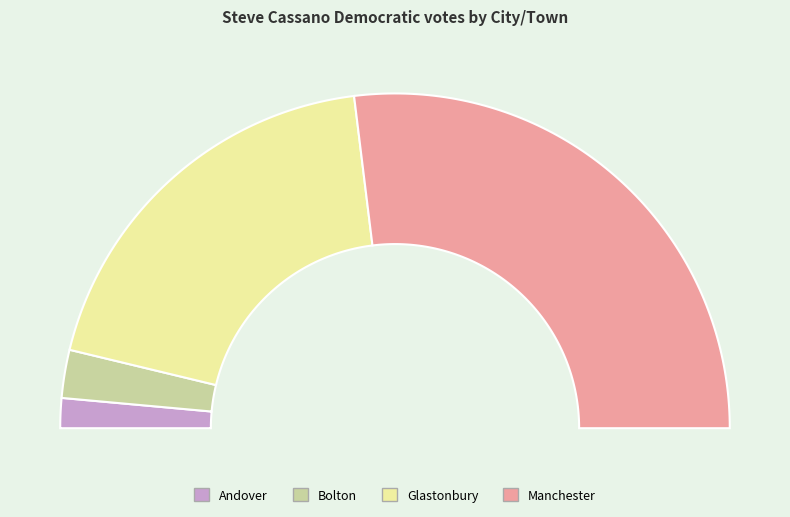

What is the ratio of the value at Manchester to the value at Andover?

18.7